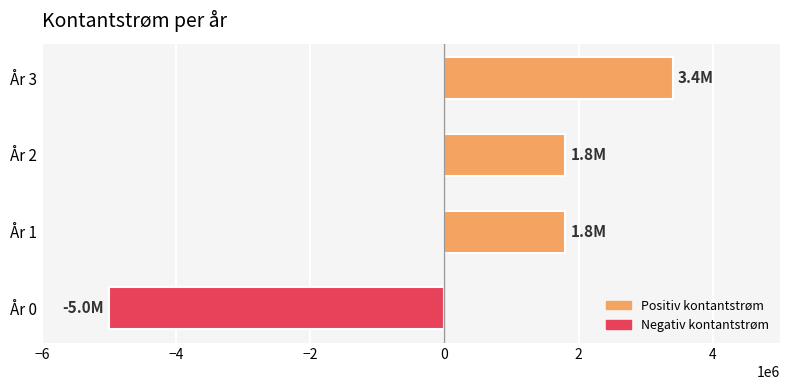

Count the number of categories in the chart.

4